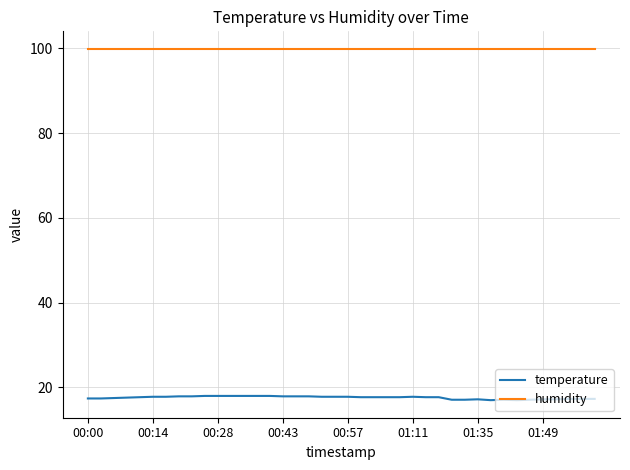

What is the lowest value of the temperature series?

17.0